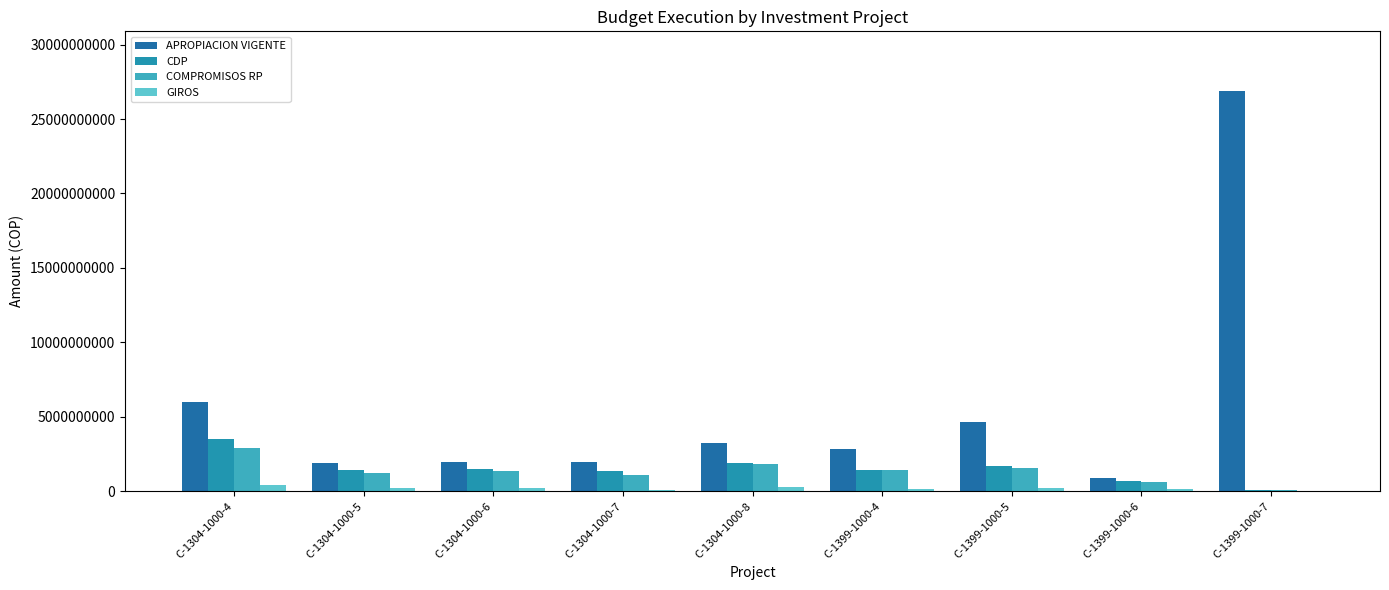

Is the value of CDP at C-1304-1000-4 greater than the value of GIROS at C-1399-1000-6?

Yes